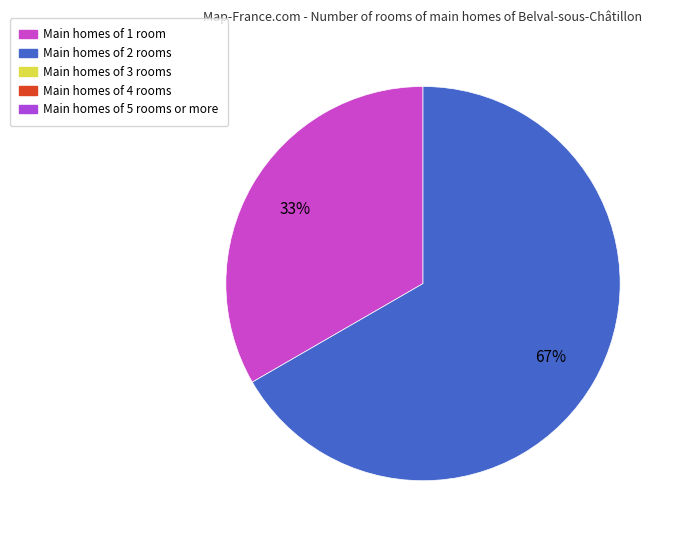

How many slices are in this pie chart?

2